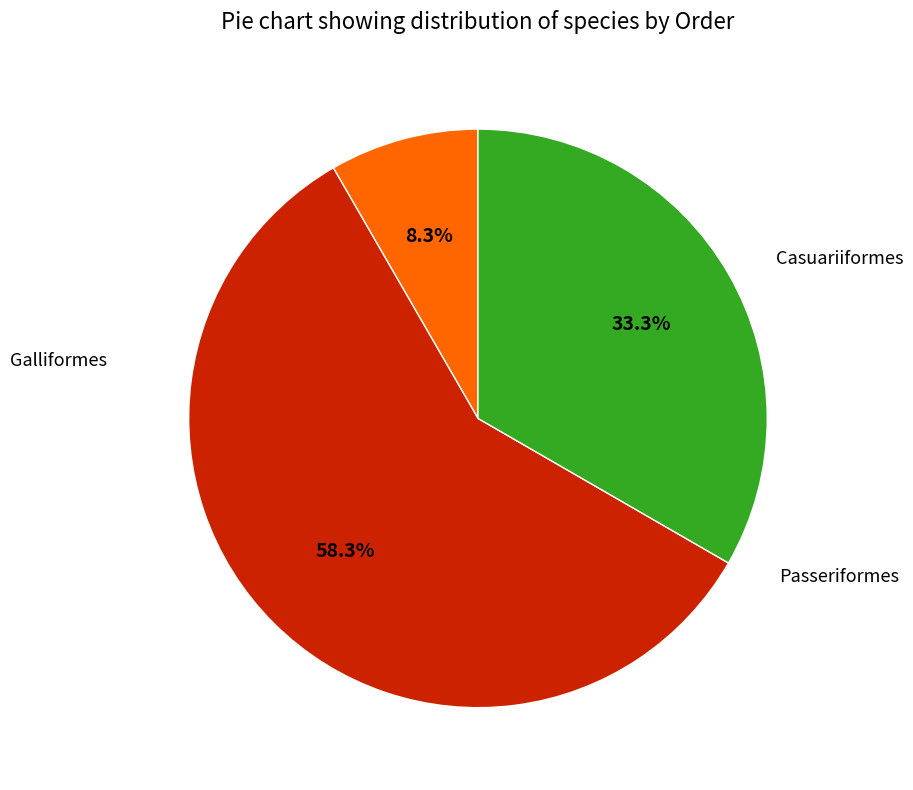

To the nearest percent, what is the difference between the largest and smallest slice percentages?

50%